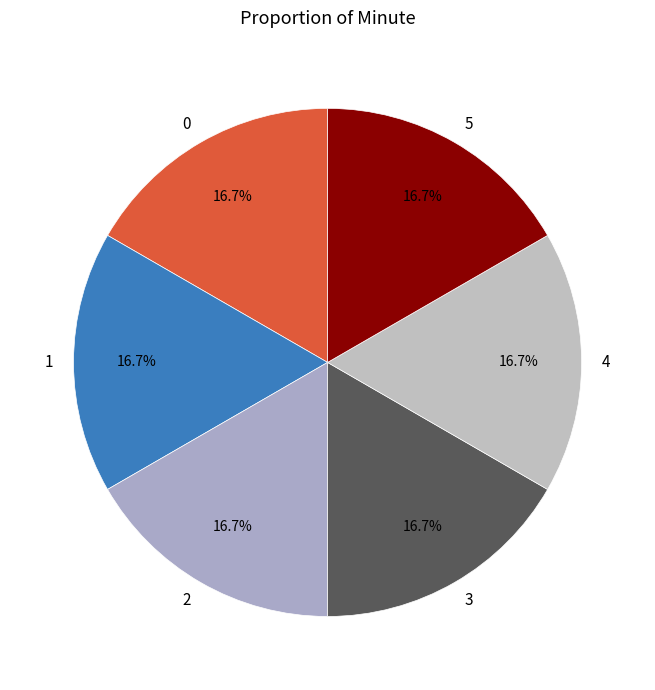

What is the ratio of the value at 5 to the value at 3?

1.0